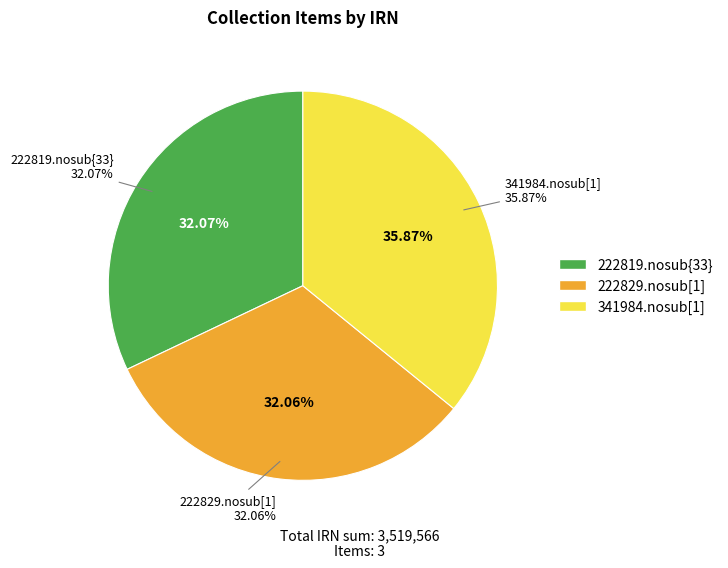

To the nearest percent, what portion does 341984.nosub[1] (mask) represent?

36%